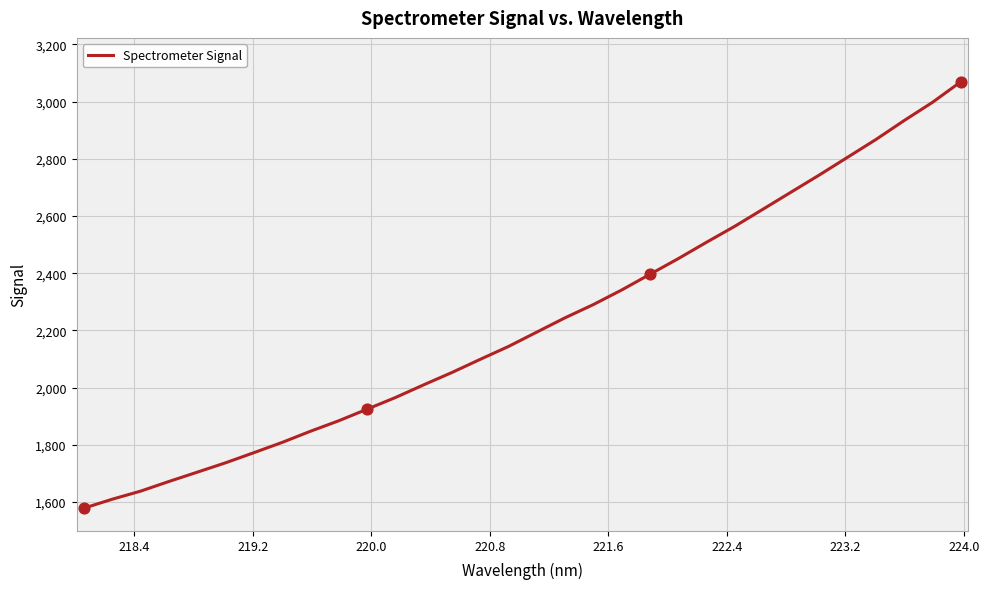

What is the greatest value displayed?

3069.4